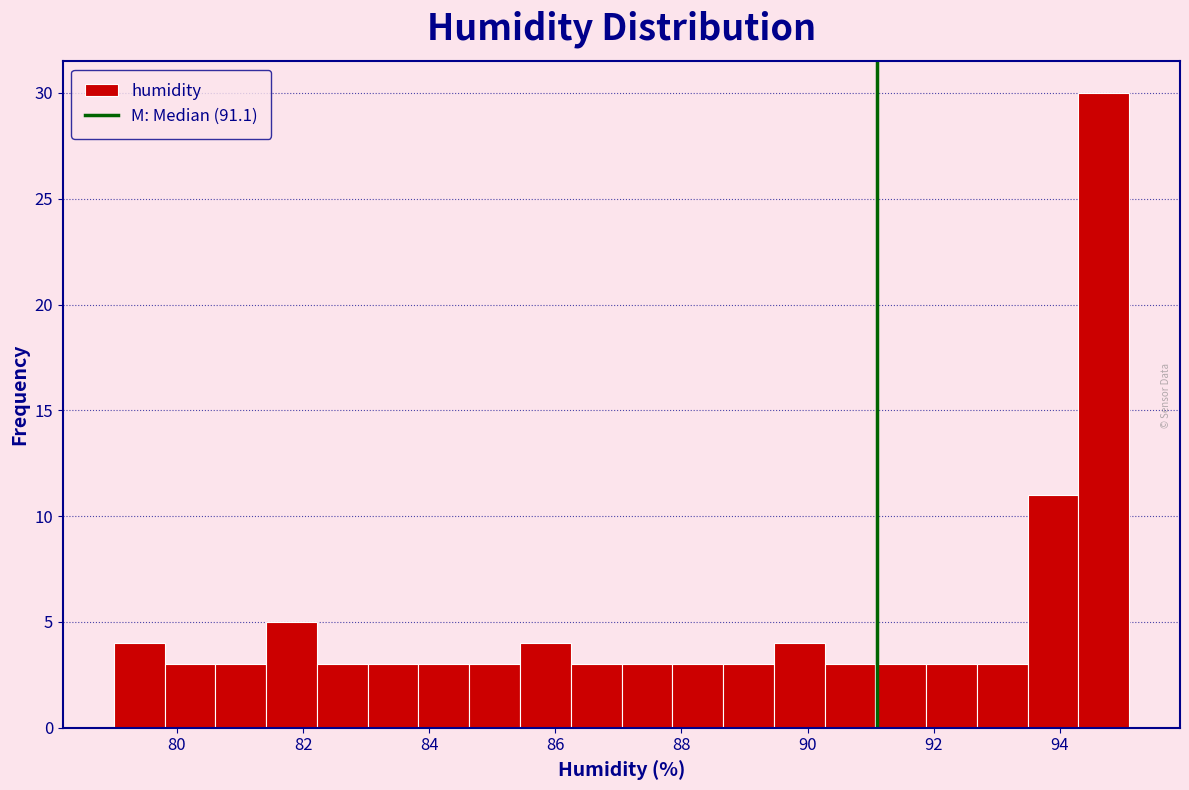

Reading left to right, list every bar in this chart as the range it spans on the x-axis followed by its height. Neither the bar edges nor the heights are printed on the chart, so give them approximately, as read against the axes.

79.0 to 79.8: 4
79.8 to 80.6: 3
80.6 to 81.4: 3
81.4 to 82.2: 5
82.2 to 83.0: 3
83.0 to 83.8: 3
83.8 to 84.6: 3
84.6 to 85.4: 3
85.4 to 86.2: 4
86.2 to 87.0: 3
87.0 to 87.8: 3
87.8 to 88.6: 3
88.6 to 89.4: 3
89.4 to 90.2: 4
90.2 to 91.0: 3
91.0 to 91.8: 3
91.8 to 92.6: 3
92.6 to 93.4: 3
93.4 to 94.2: 11
94.2 to 95.2: 30